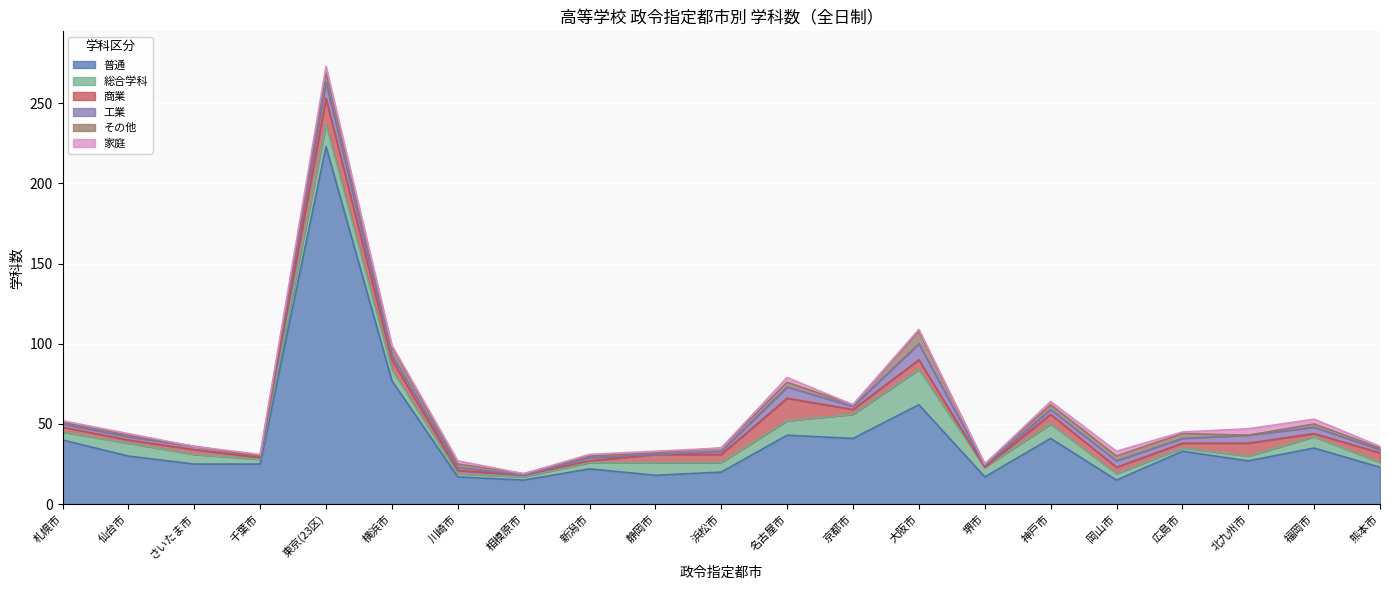

How many lines are shown in the chart?

6